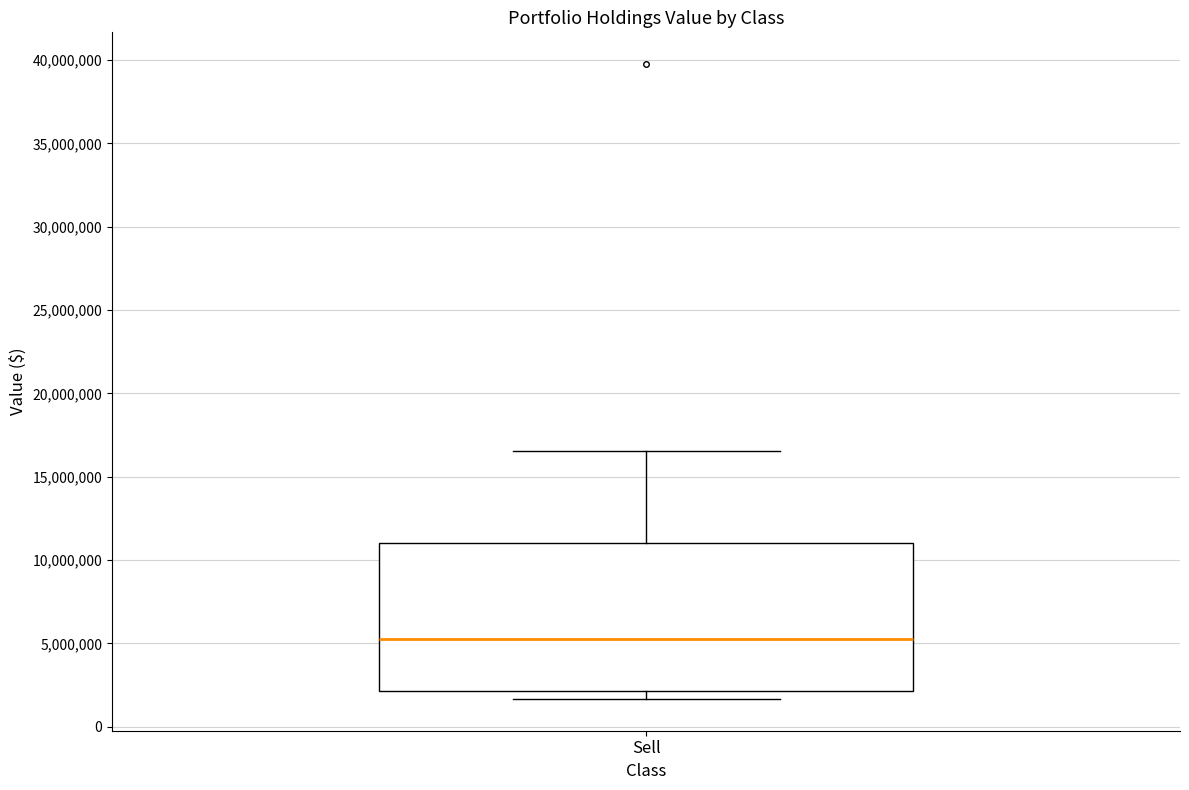

Where is the lower edge of the box for Sell on the y-axis? The values are not printed on the chart, so give them approximately, as read against the axis.

2000000